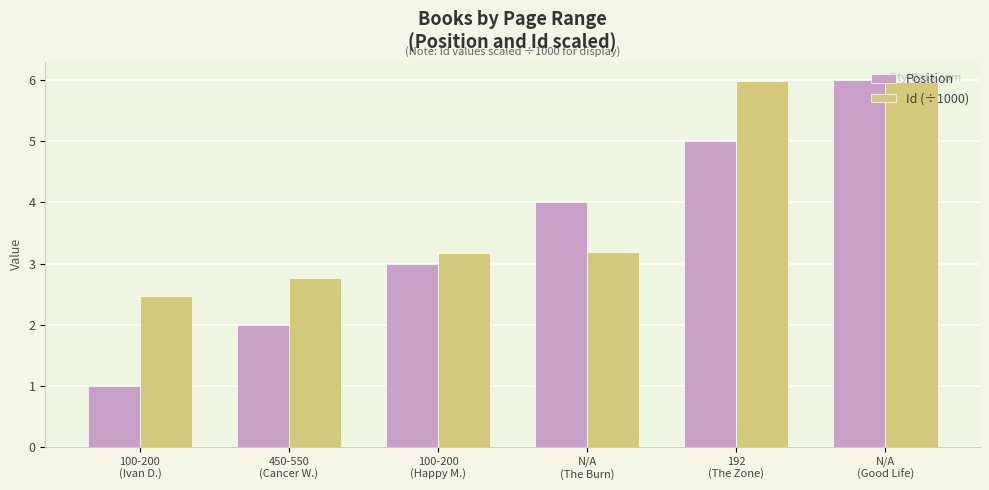

Rank the series at 100-200
(Ivan D.) from highest to lowest value.

Id (÷1000), Position